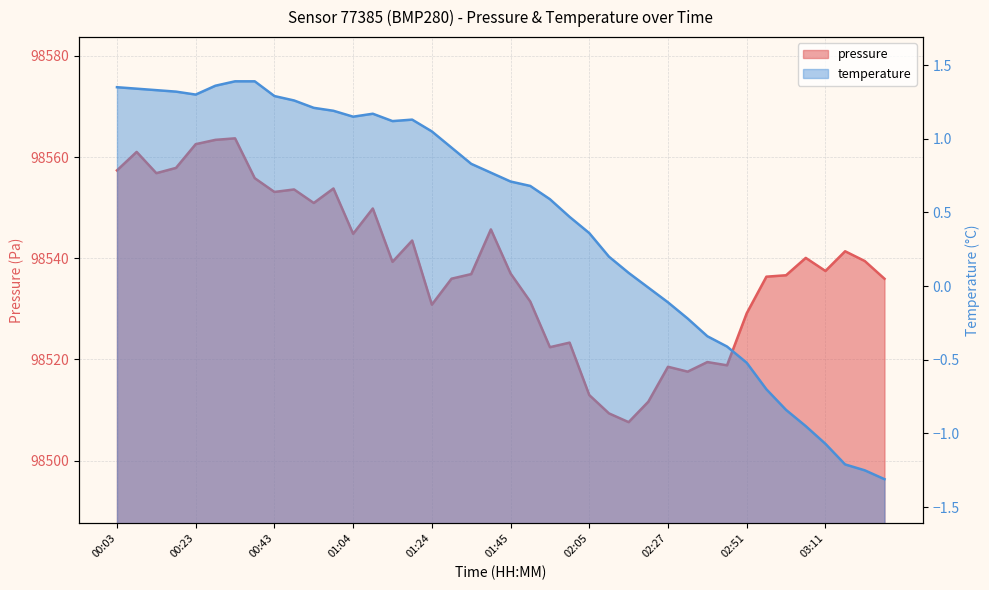

At which label is the value closest to 98535?

03:27